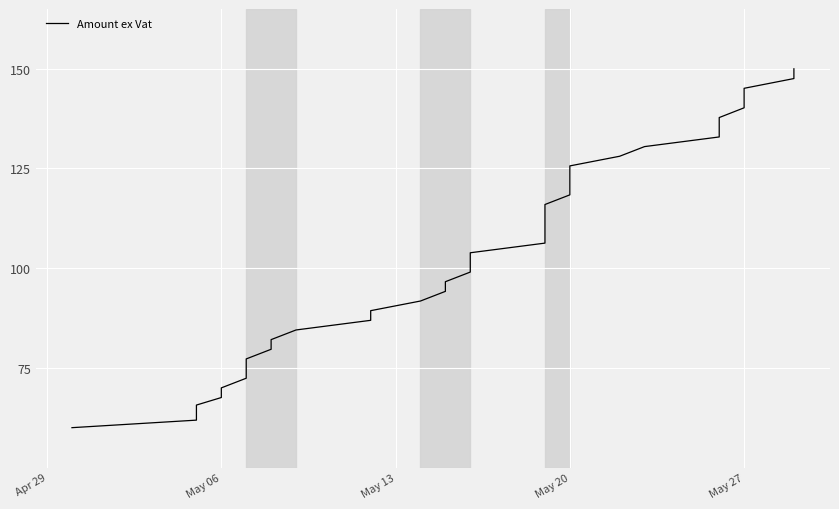

True or false: the data has more than 0 interior local peaks.

False